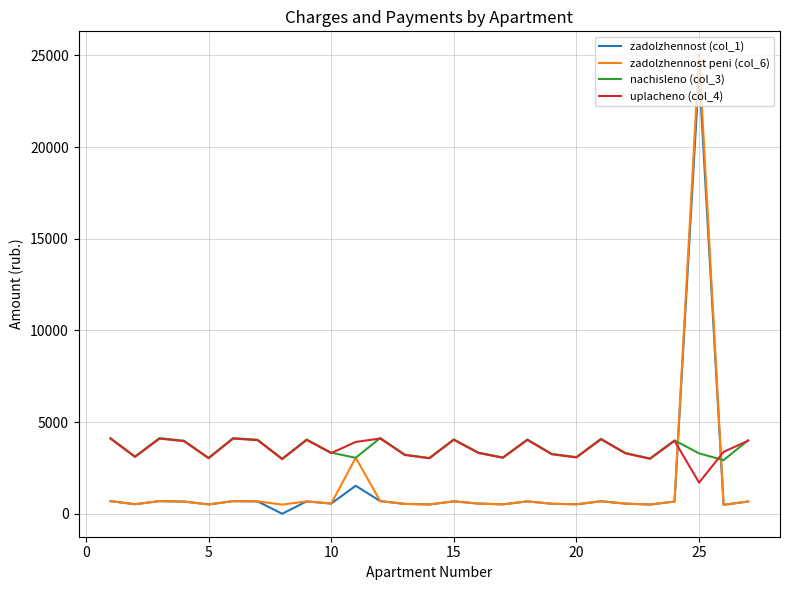

Which series has the widest spread of values?

zadolzhennost peni (col_6)